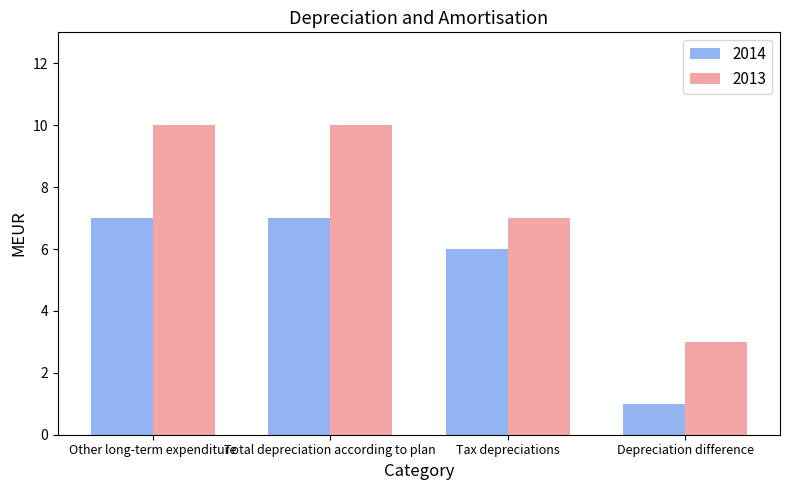

Count the number of data series in this chart.

2